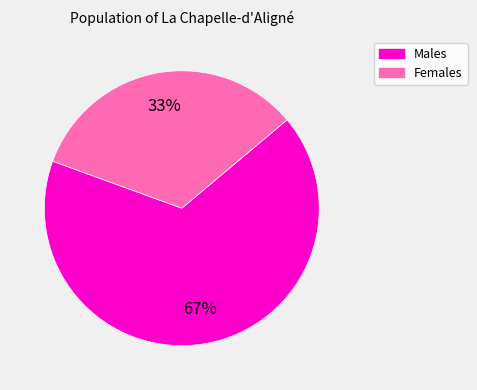

How many segments does this pie chart have?

2